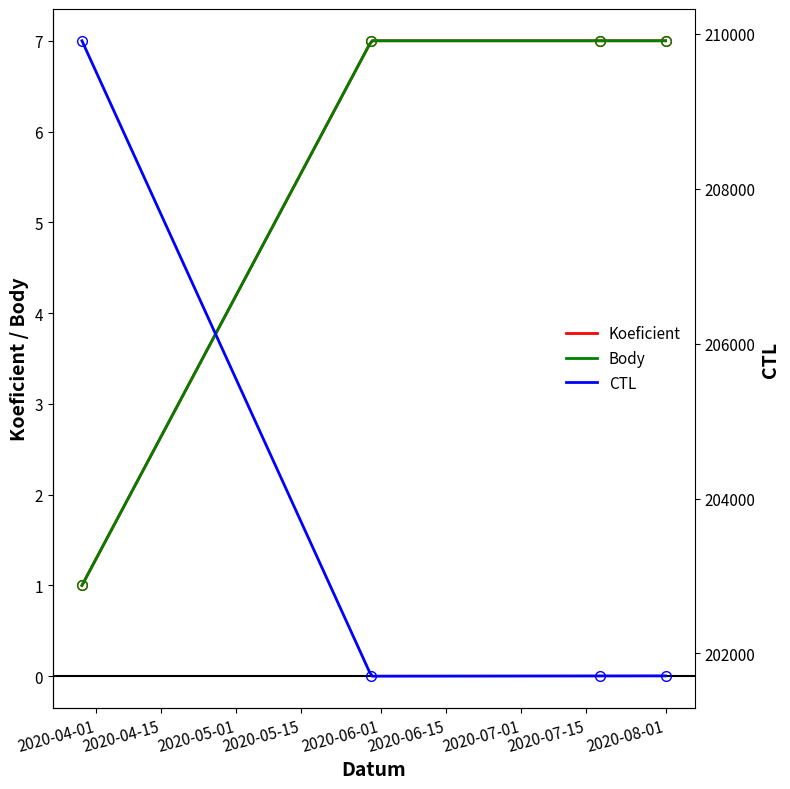

What is the sum of the Koeficient values at 2020-07-18 and 2020-08-01?

14